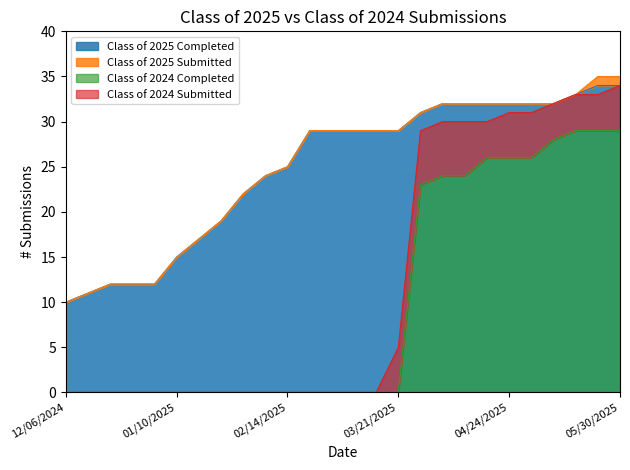

The Class of 2024 Submitted series shows 0 at 02/07/2025. True or false?

True